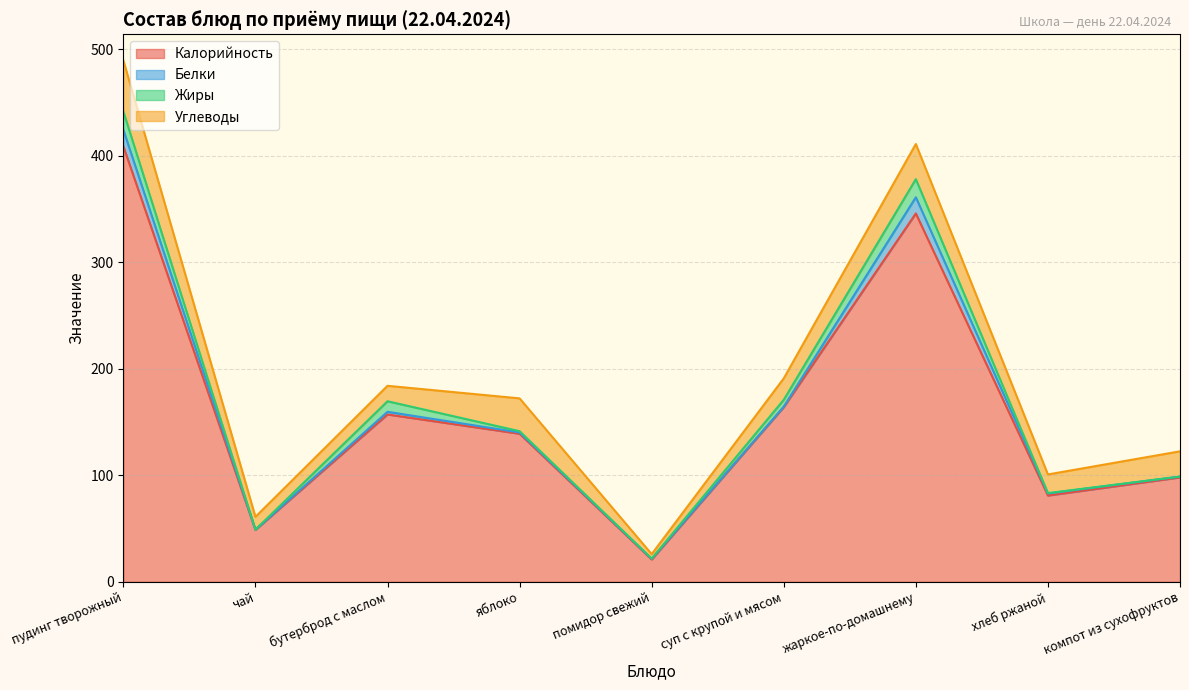

At which label does Калорийность reach its minimum?

помидор свежий